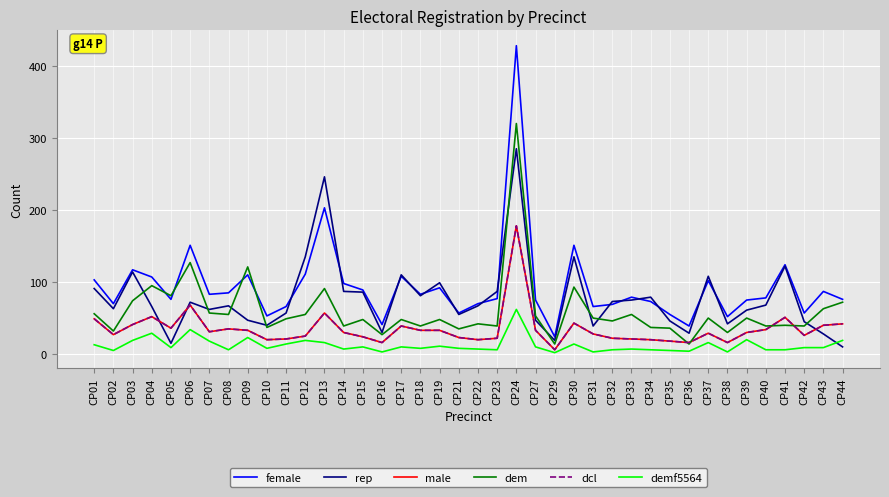

Rank the series at CP05 from lowest to highest value.

demf5564, rep, male, dcl, female, dem